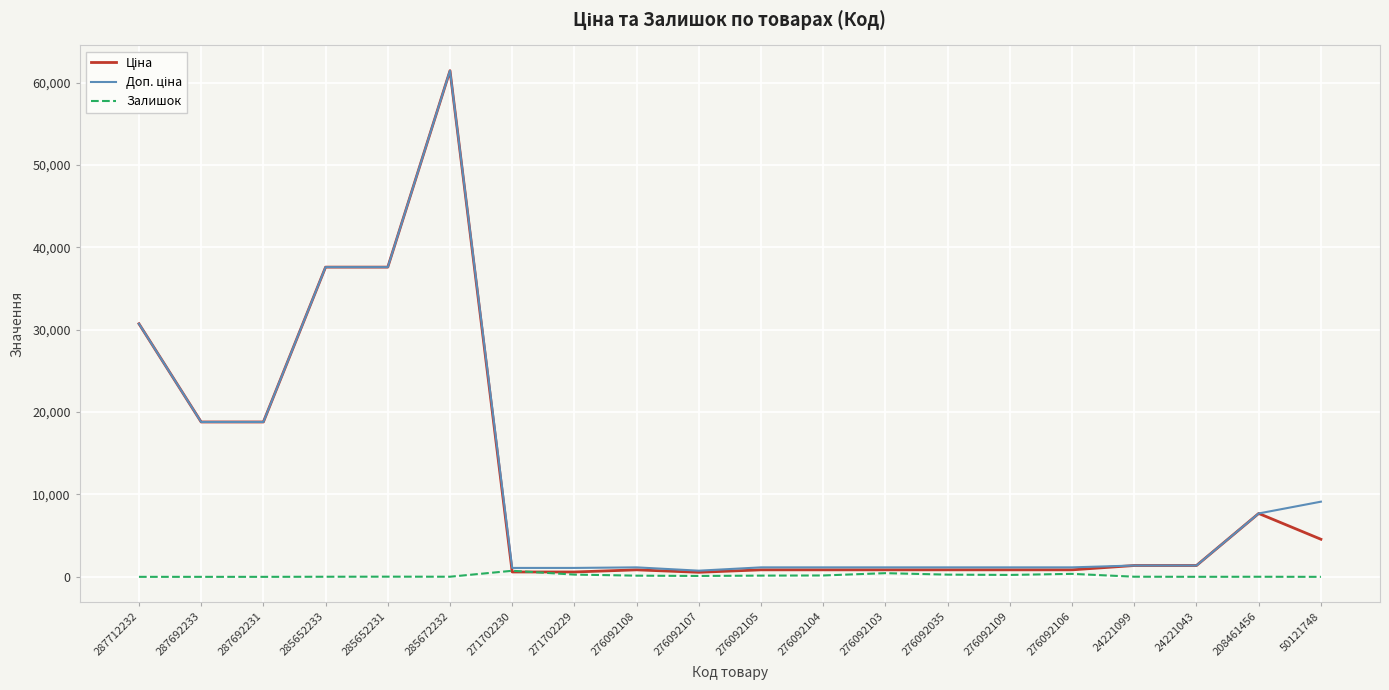

At which category is the sum across all series the highest?

285672232